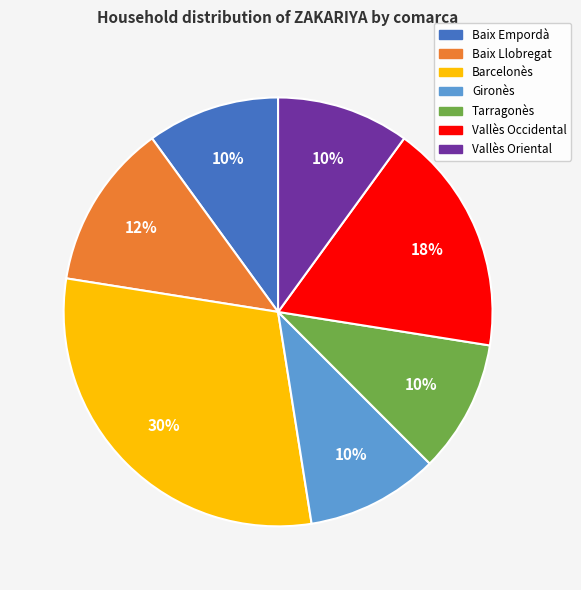

Is there any slice that represents more than half of the pie?

No